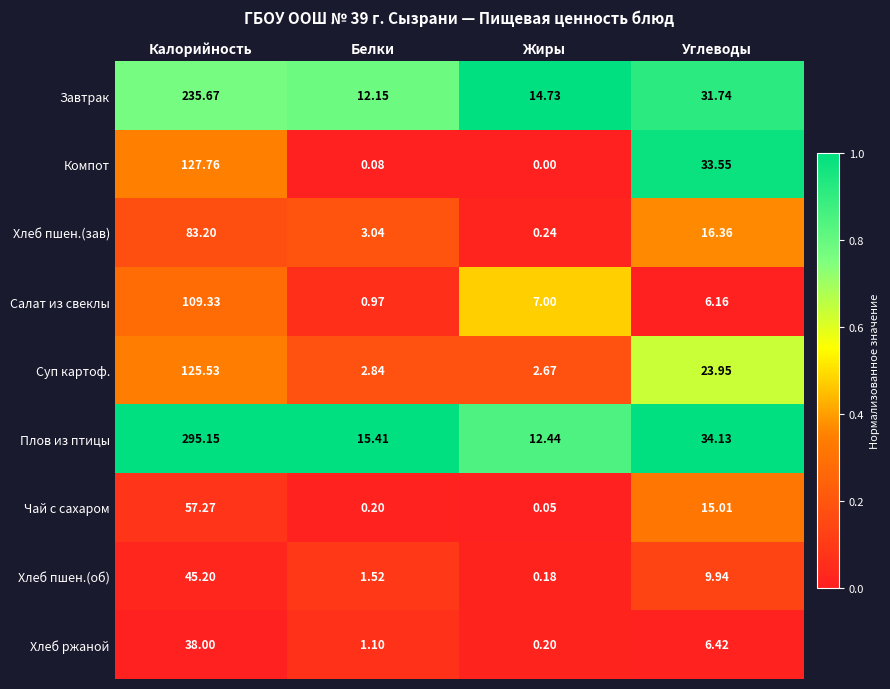

Rank the series at Жиры from highest to lowest value.

Завтрак, Плов из птицы, Салат из свеклы, Суп картоф., Хлеб пшен.(зав), Хлеб ржаной, Хлеб пшен.(об), Чай с сахаром, Компот